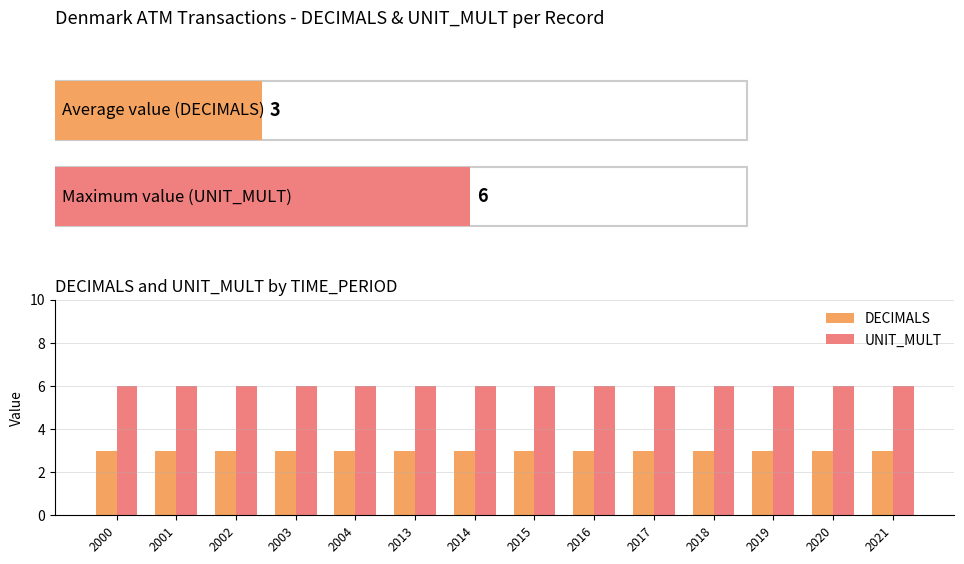

How many bars are there in total?

28